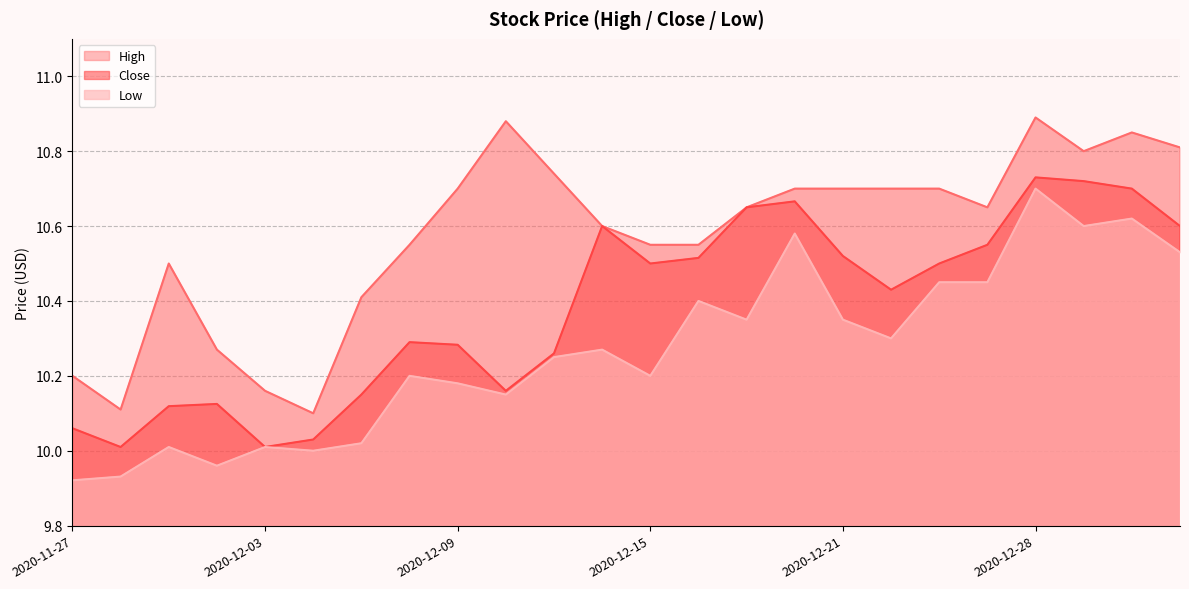

True or false: Low and Close intersect in this chart.

False